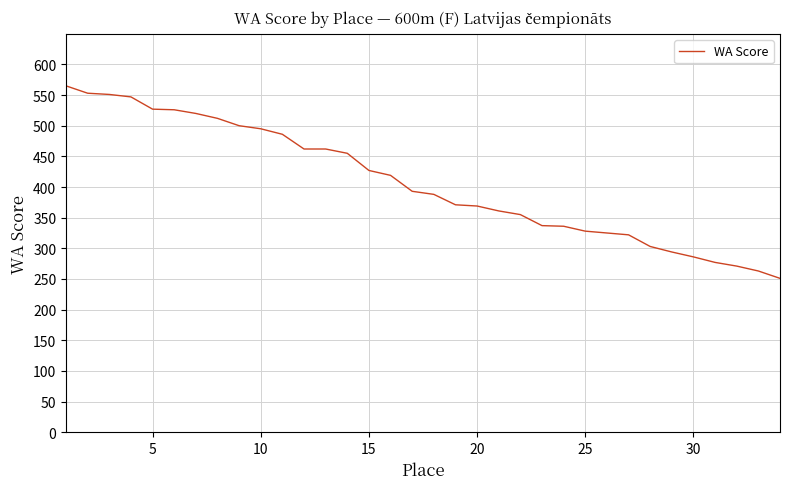

What is the difference between the maximum and minimum values?

314